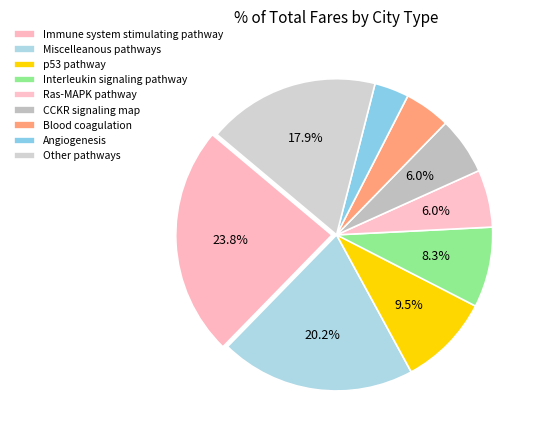

Is there any slice that represents more than half of the pie?

No